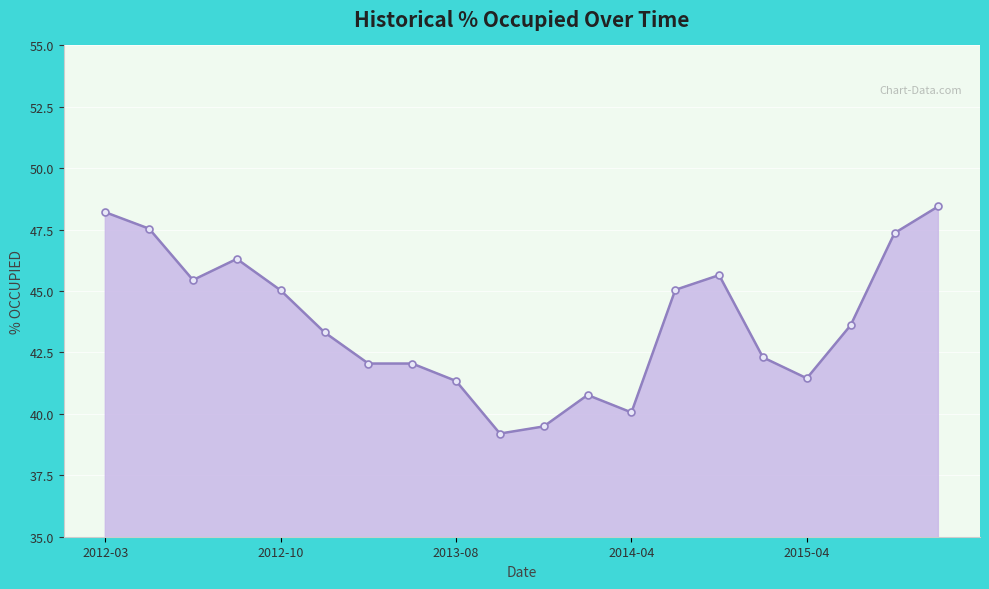

What is the maximum value shown in the chart?

48.5